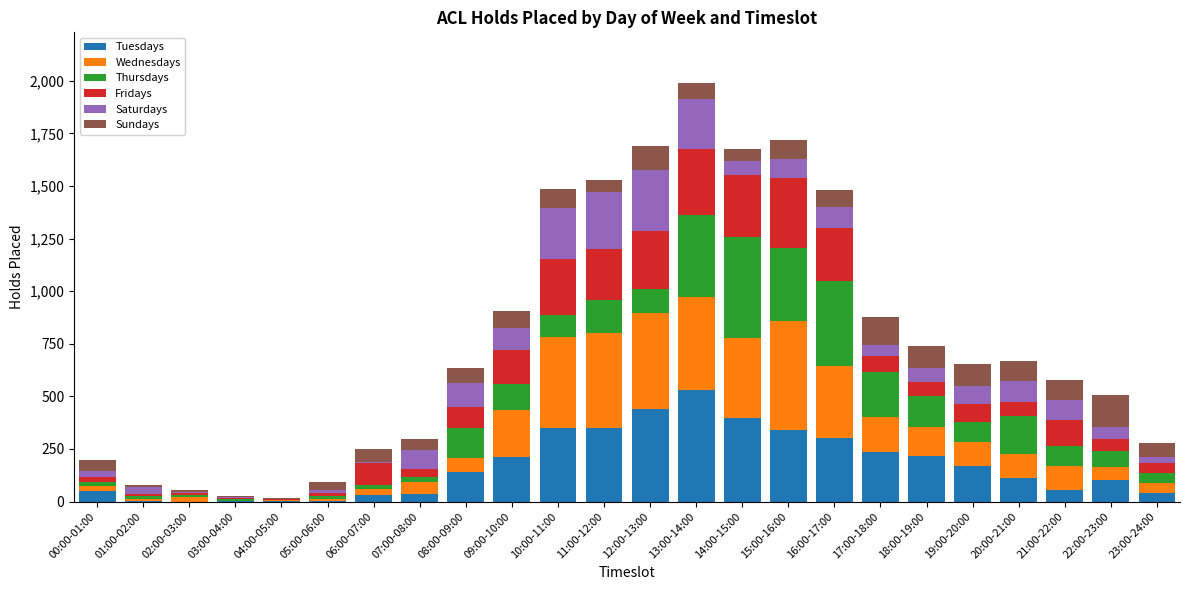

At which category is the sum across all series the highest?

13:00-14:00